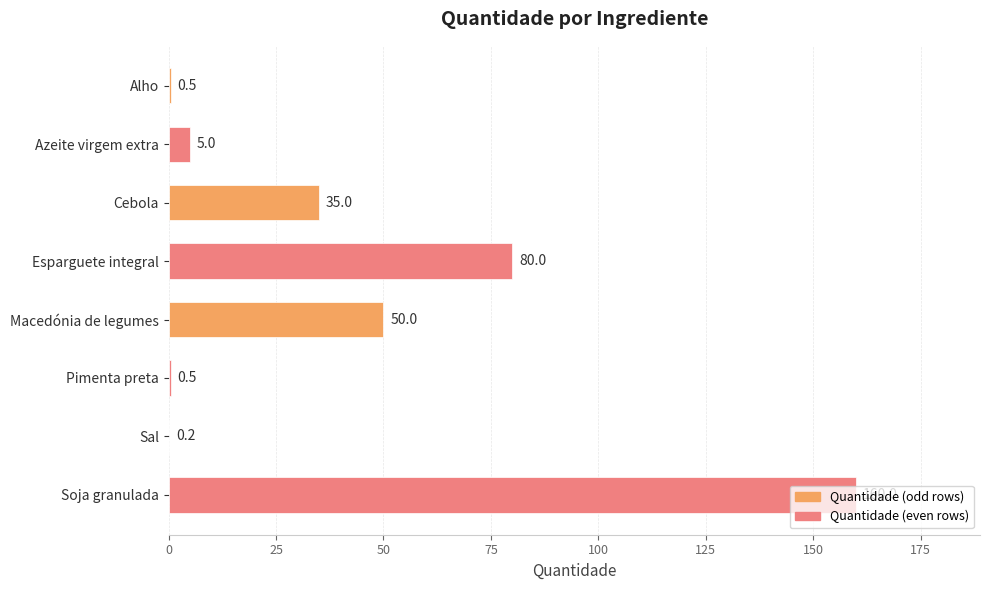

What is the maximum value shown in the chart?

160.0